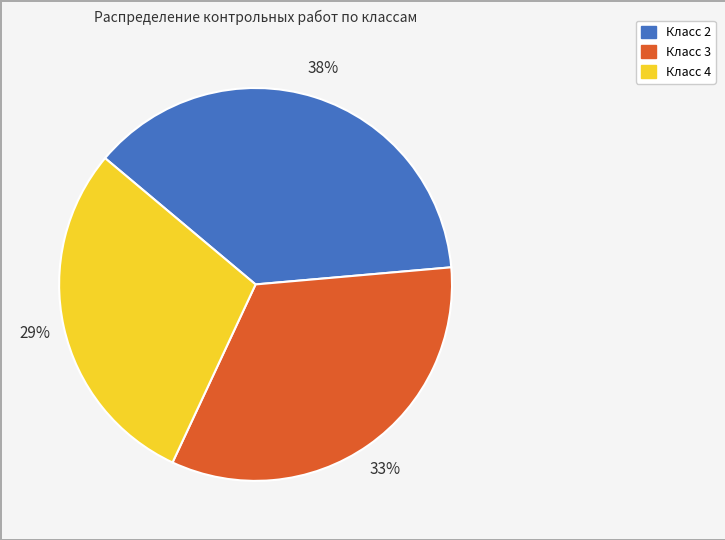

Is it true that Класс 4 is 16% of the pie?

False